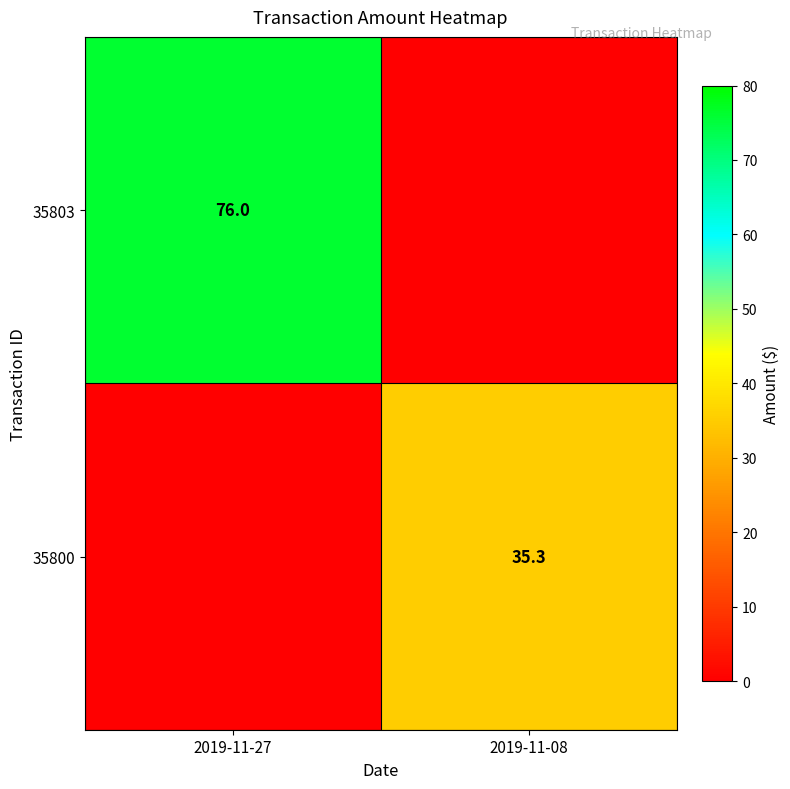

True or false: 35800 has a value of 35.3 at 2019-11-08.

True